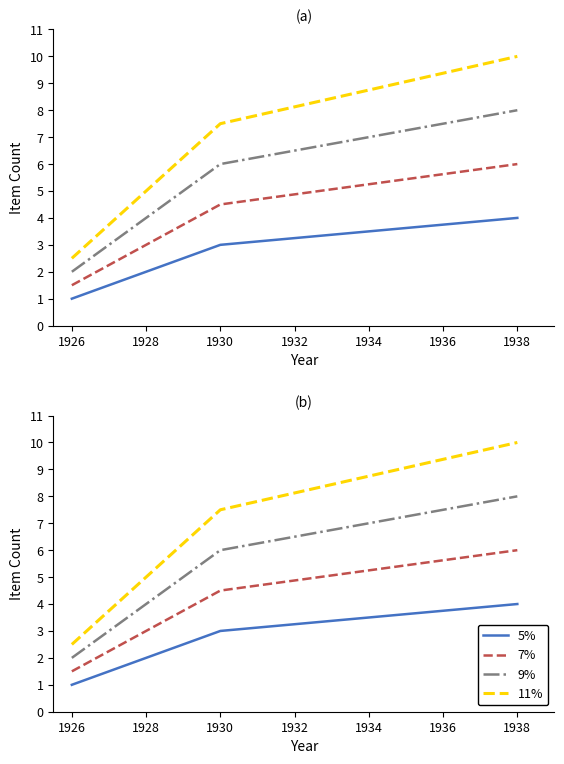

What is the value of the 11% point at the 3rd from the left?

10.0